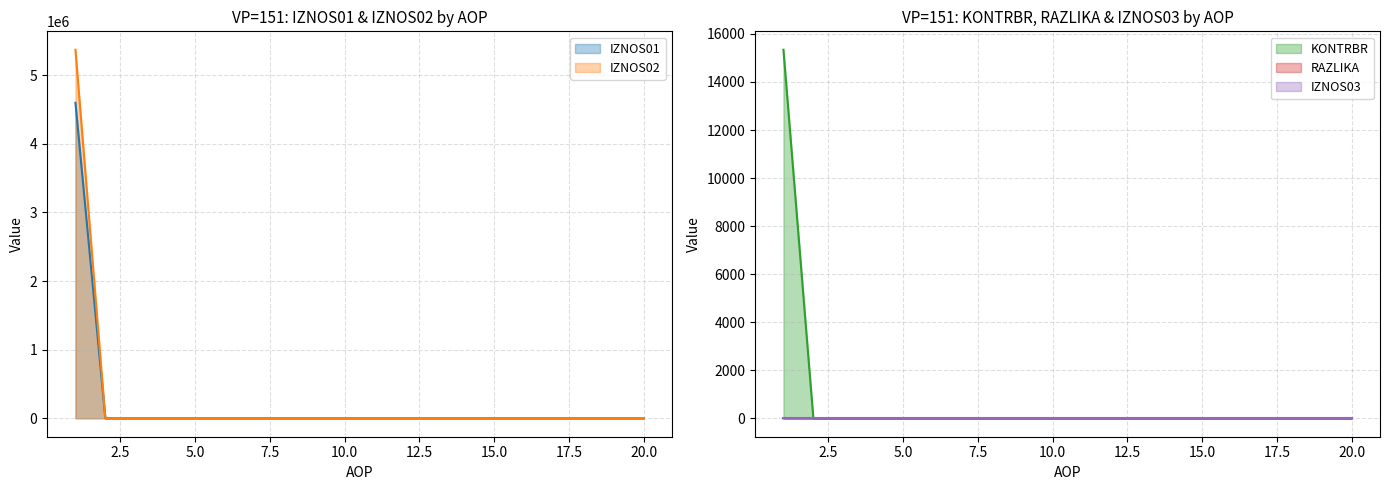

At which label does RAZLIKA reach its peak?

1